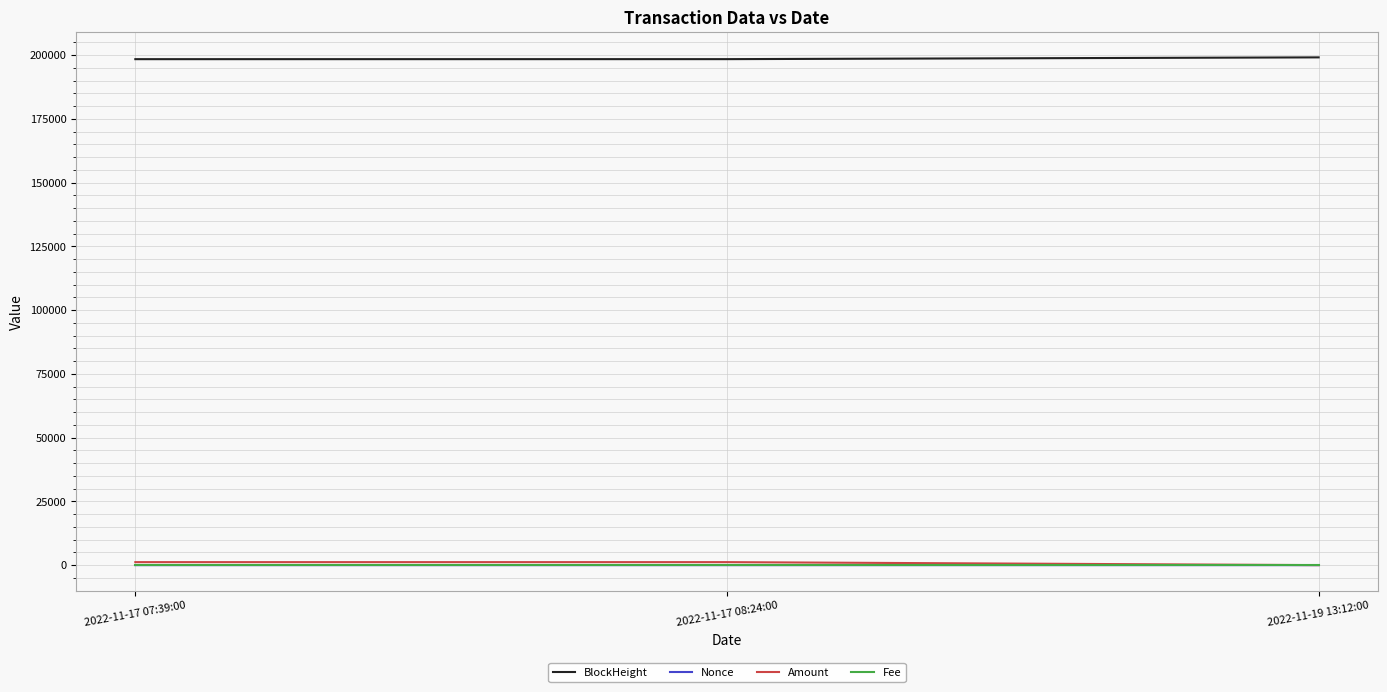

How many values in the Nonce series are below 3?

1